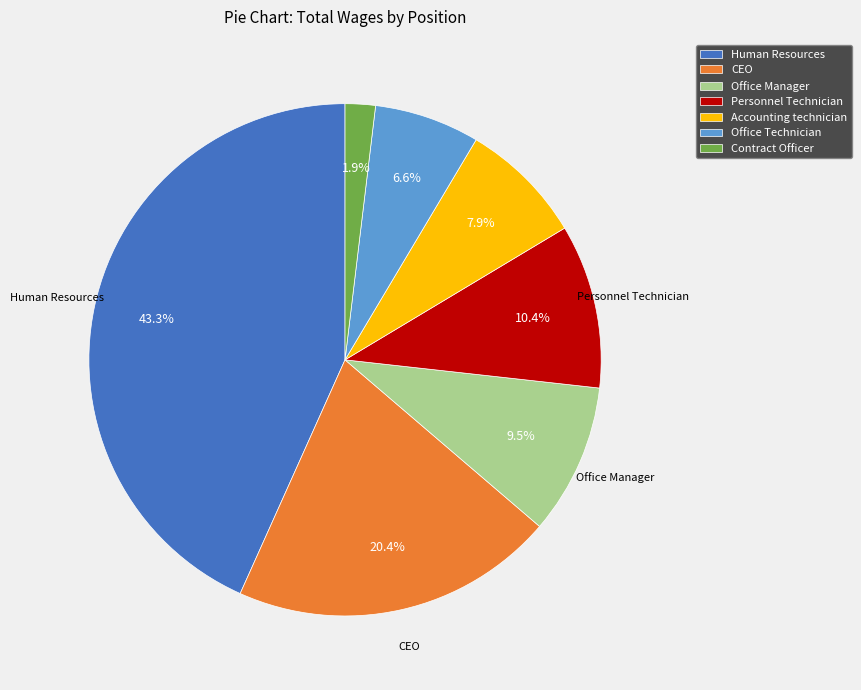

Is Personnel Technician the majority of the pie?

No